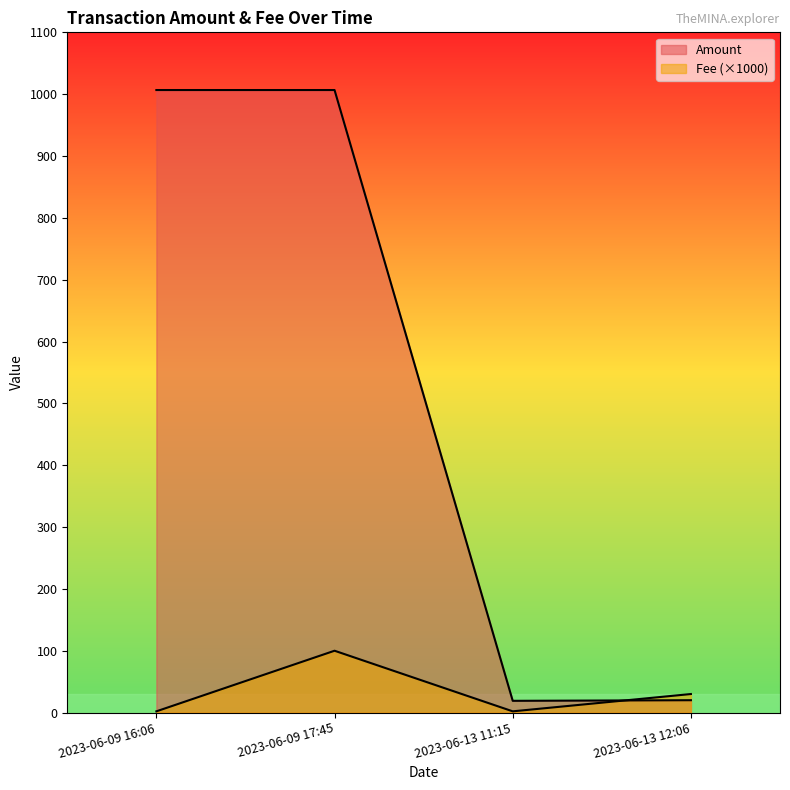

True or false: Fee has more than 1 points higher than both neighbors.

False